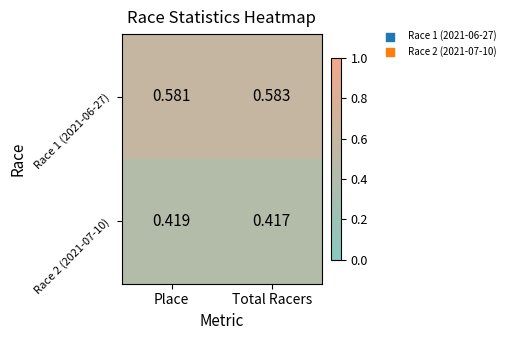

Rank the series by their average value, from highest to lowest.

Race 1 (2021-06-27), Race 2 (2021-07-10)